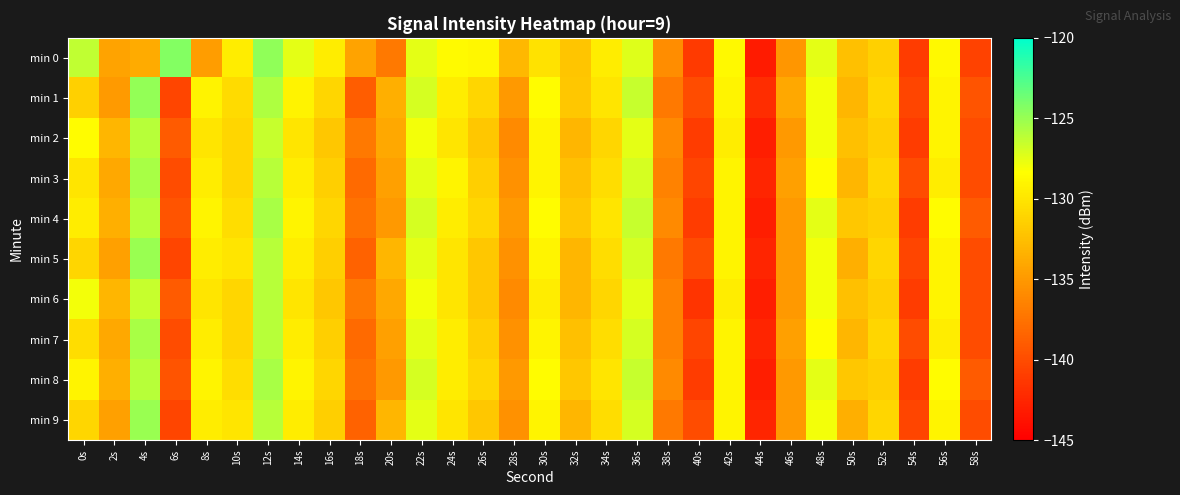

Between 16s and 40s, which series saw the biggest shift?

min 0